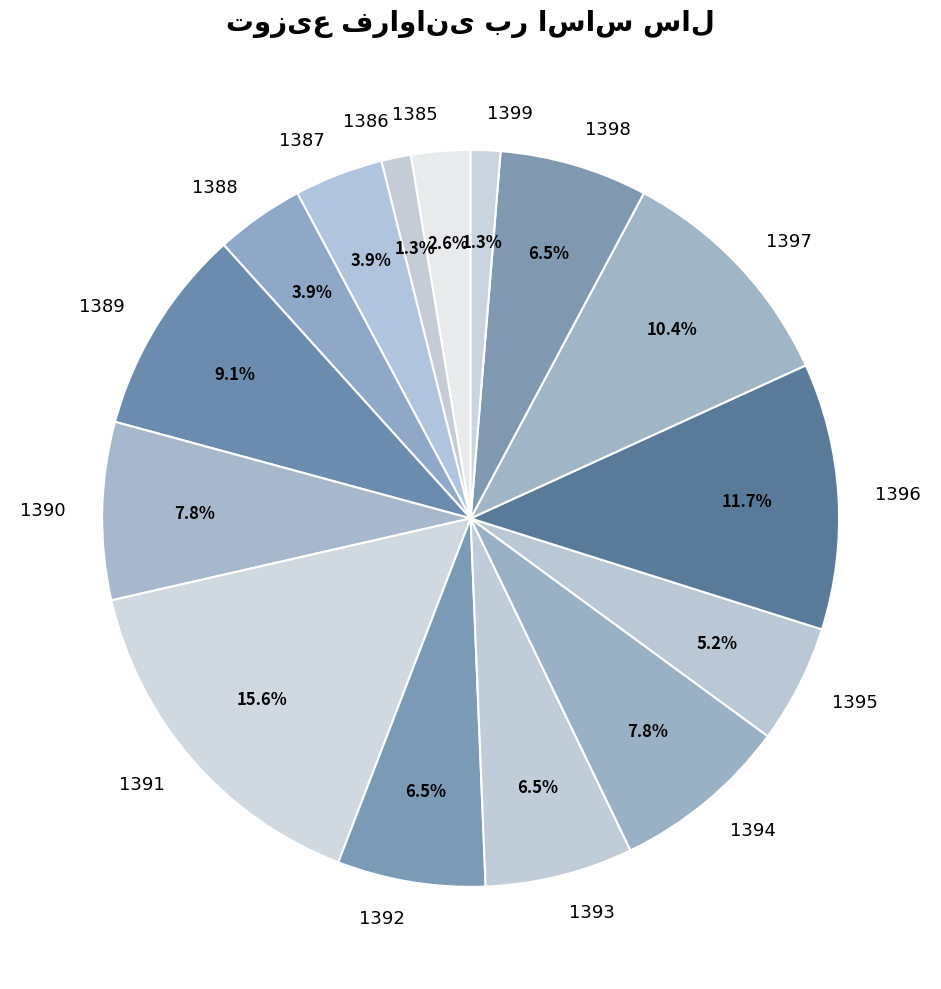

True or false: 1398 accounts for 21% of the total.

False